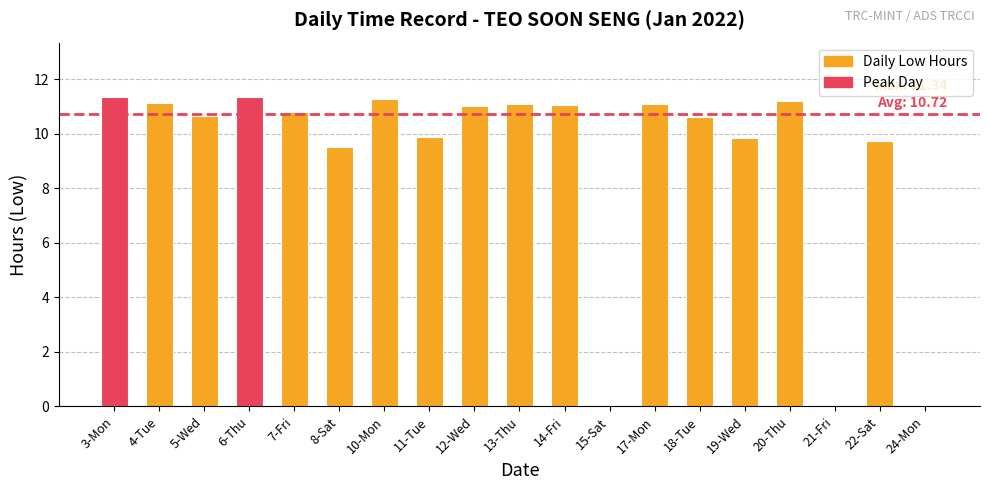

Approximately how many times larger is the value at 20-Thu compared to 11-Tue?

1.1